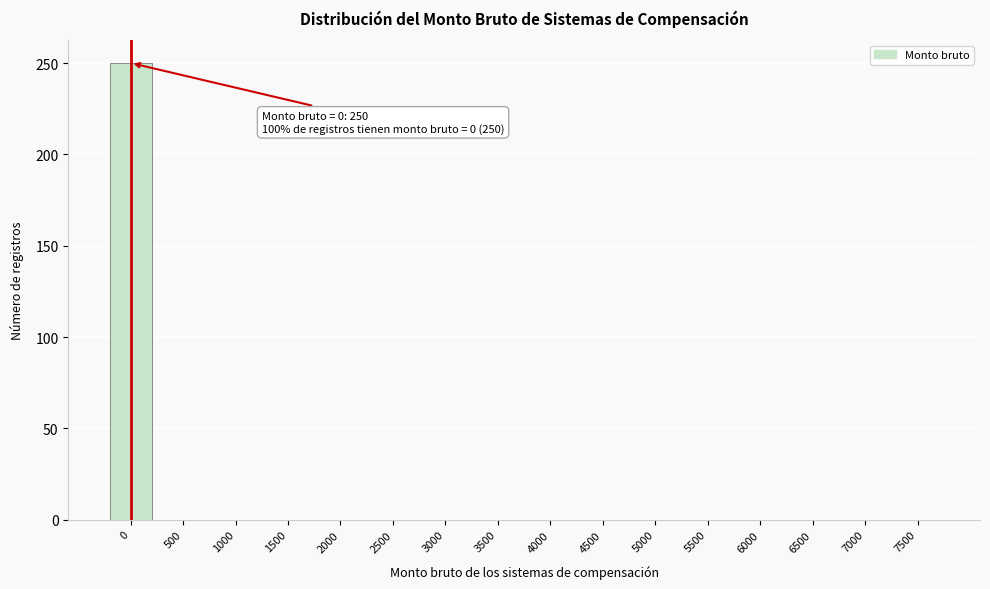

Reading right to left, extract all data points from this chart.

7500=0	7000=0	6500=0	6000=0	5500=0	5000=0	4500=0	4000=0	3500=0	3000=0	2500=0	2000=0	1500=0	1000=0	500=0	0=250